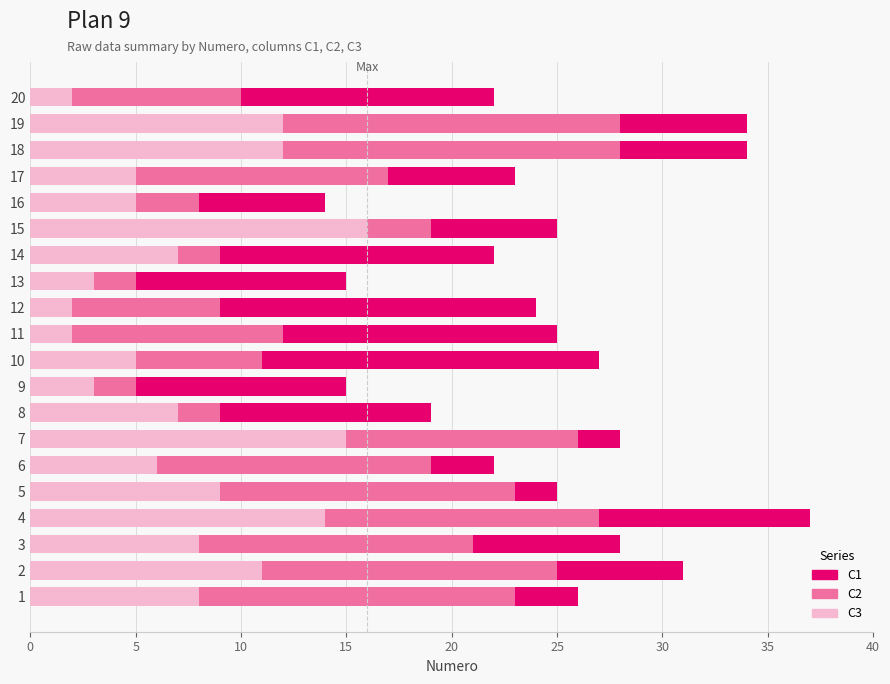

At which category is the sum across all series the highest?

4